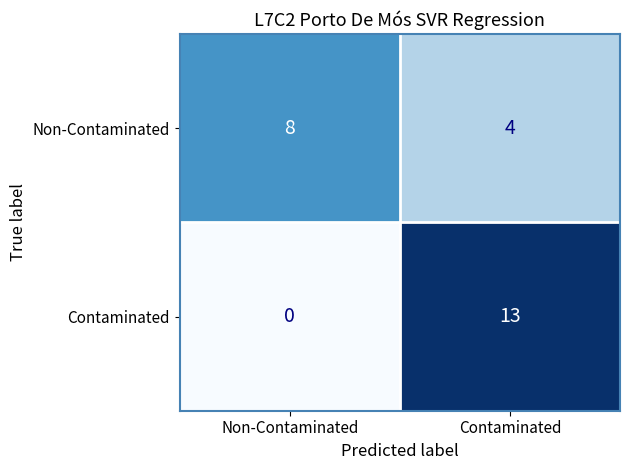

What is the total value across all series at Non-Contaminated?

8